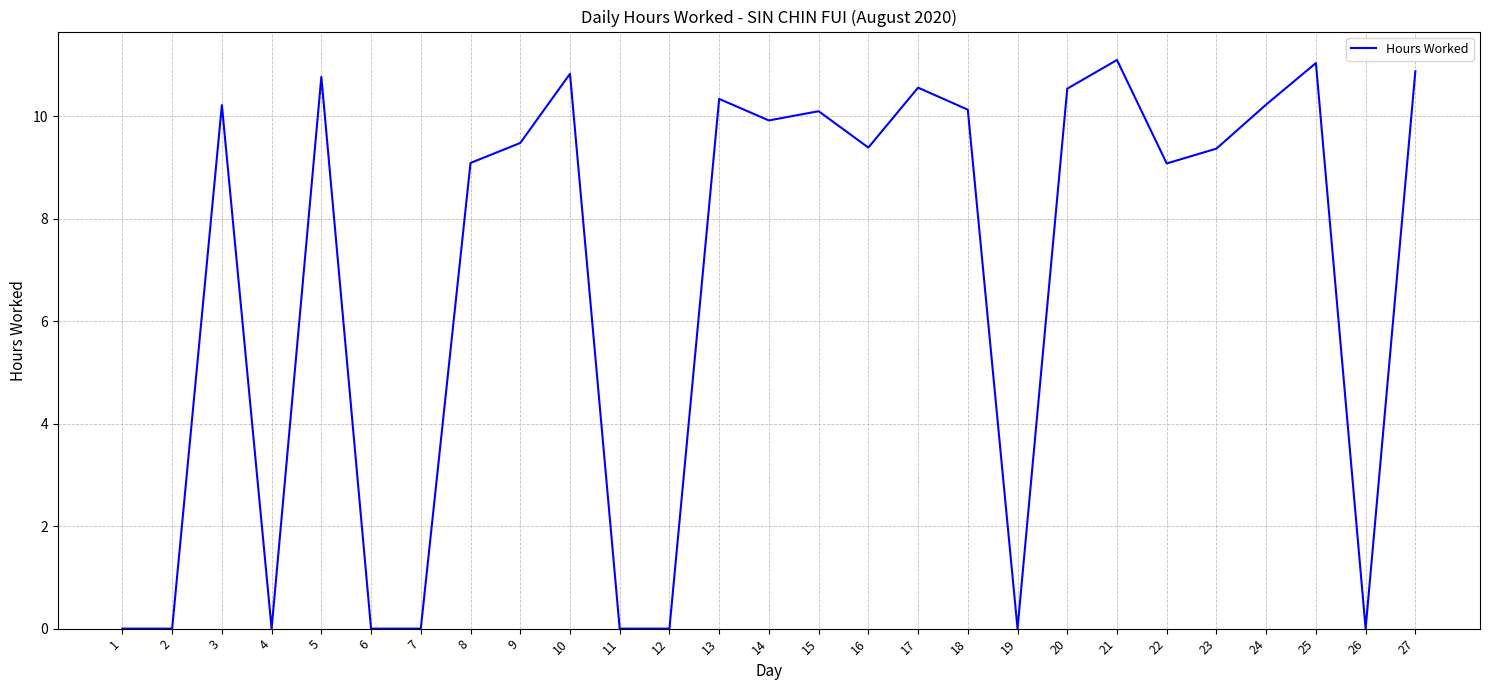

Approximately how many times larger is the value at 18 compared to 8?

1.1